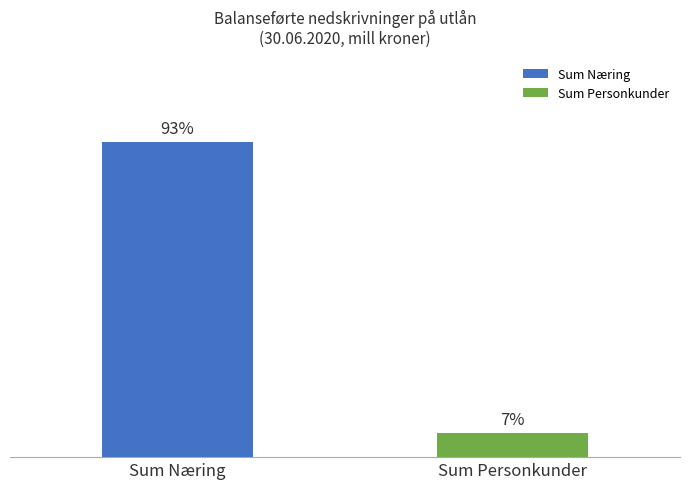

What are all the series names shown in the legend?

Sum Næring, Sum Personkunder